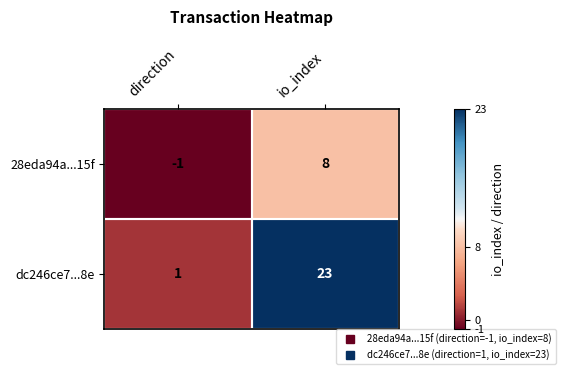

Which series has the largest range (max minus min)?

dc246ce7...8e